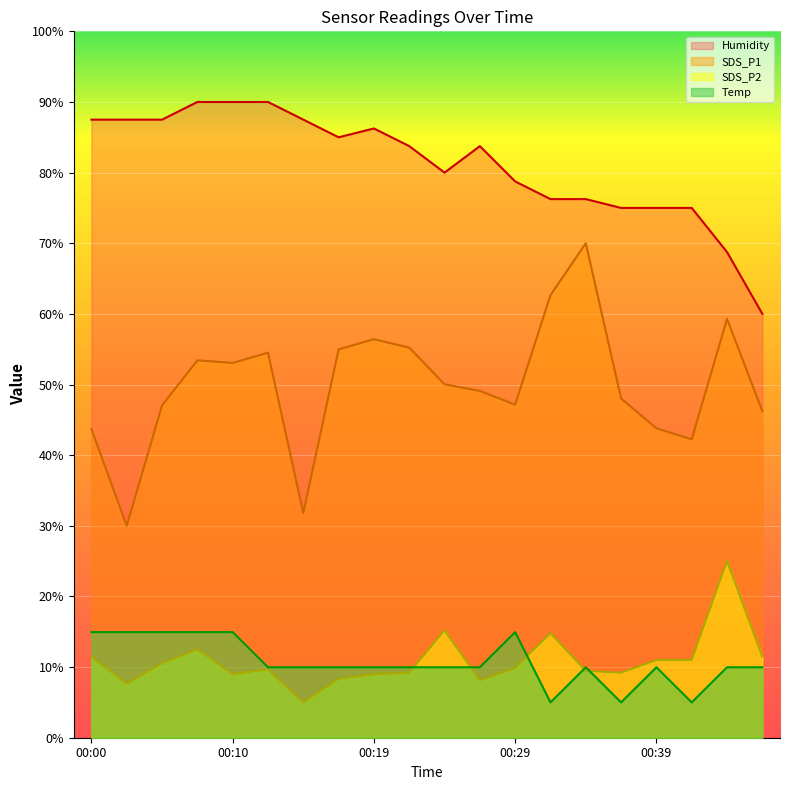

What is the sum of all SDS_P2 values?

217.5